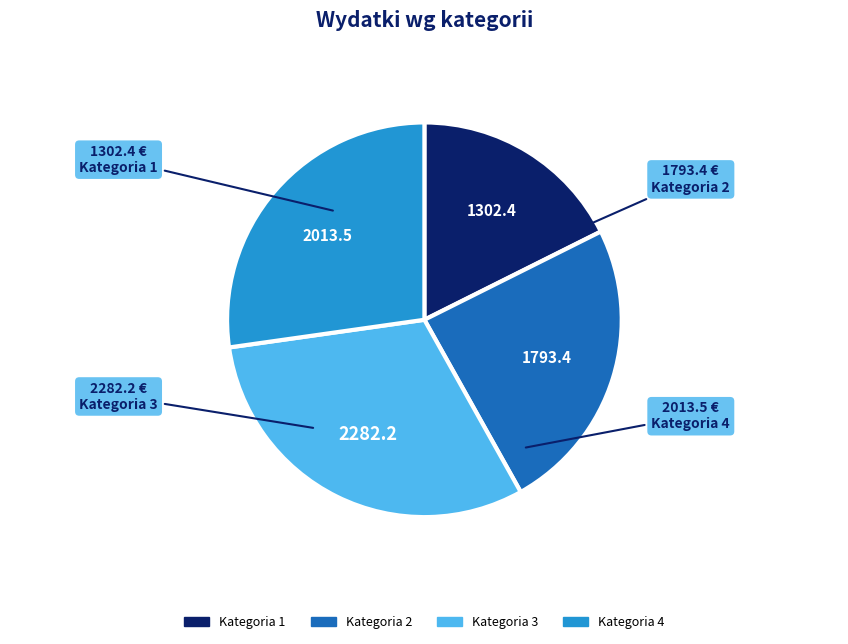

Combined, do Kategoria 2 and Kategoria 1 account for over 50%?

No